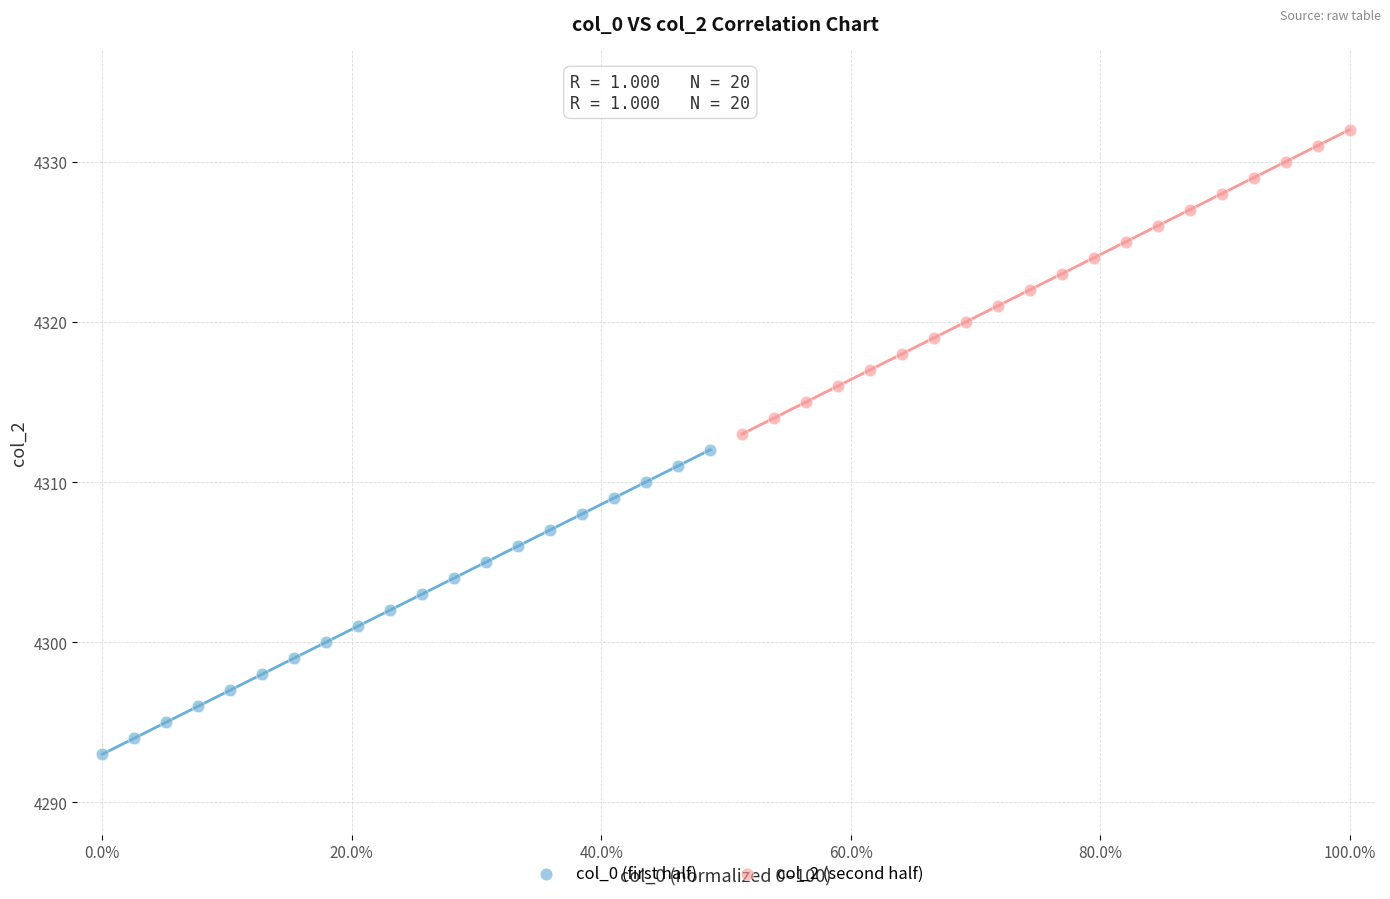

Which series contains the lowest Y value?

col_0 (first half)